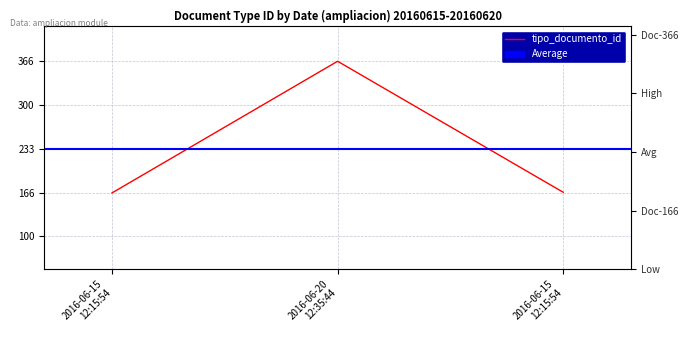

What is the label of the 2nd point from the right?

2016-06-20 12:35:44